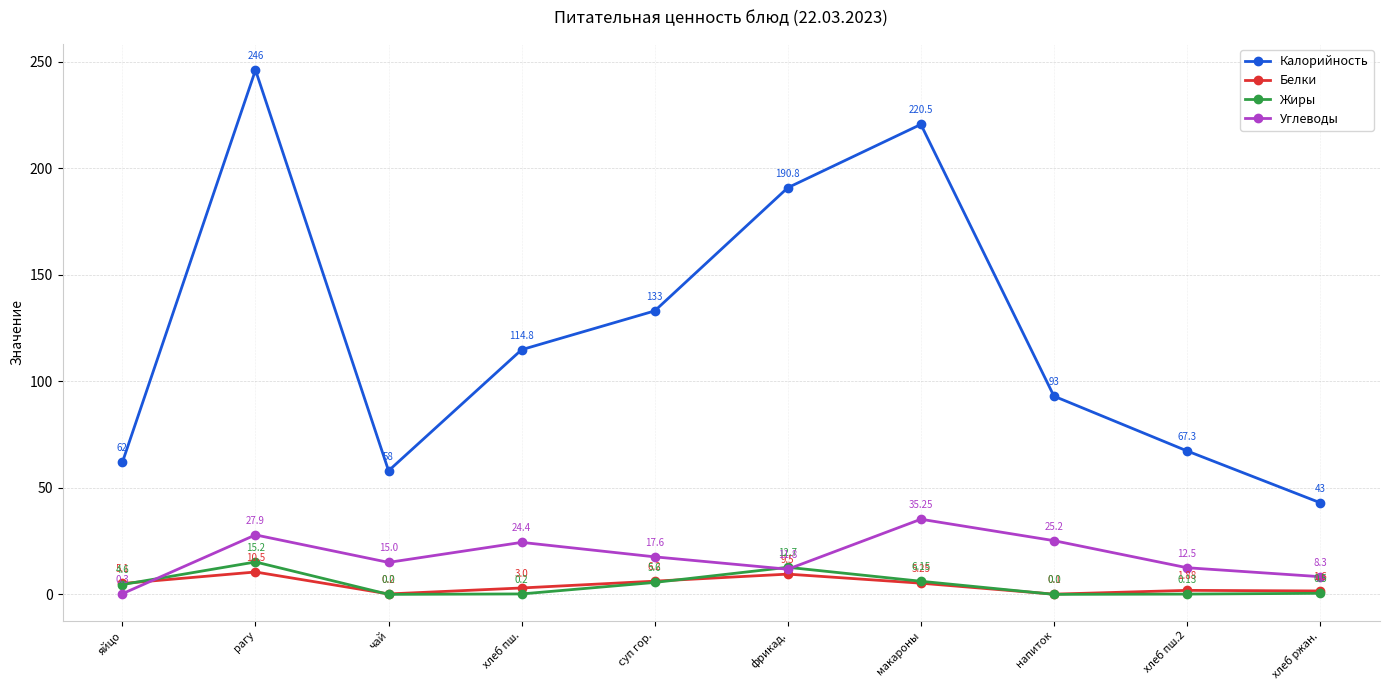

What are all the series names shown in the legend?

Калорийность, Белки, Жиры, Углеводы